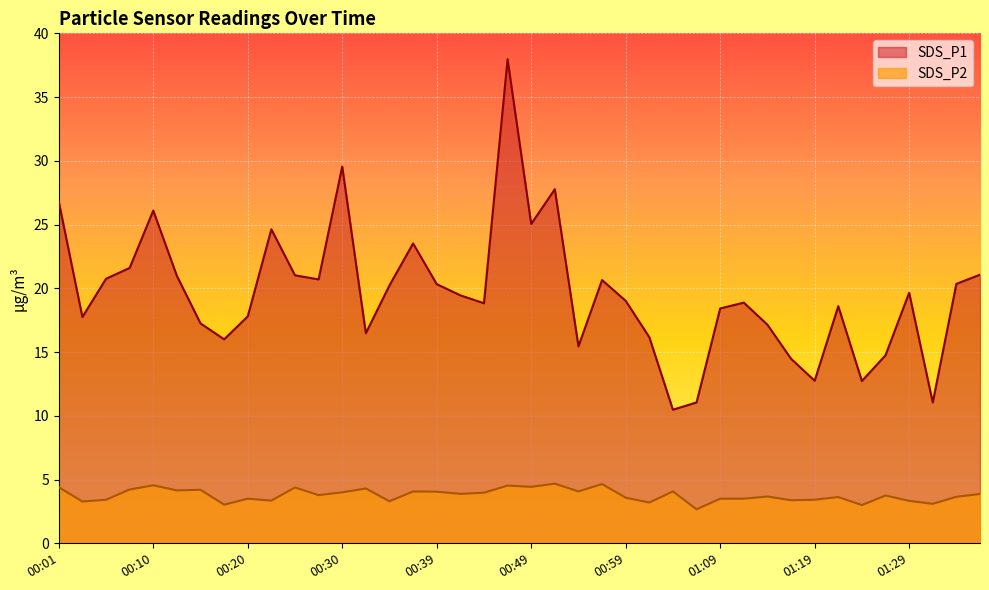

The value of SDS_P2 at 00:39 is 0.9. True or false?

False